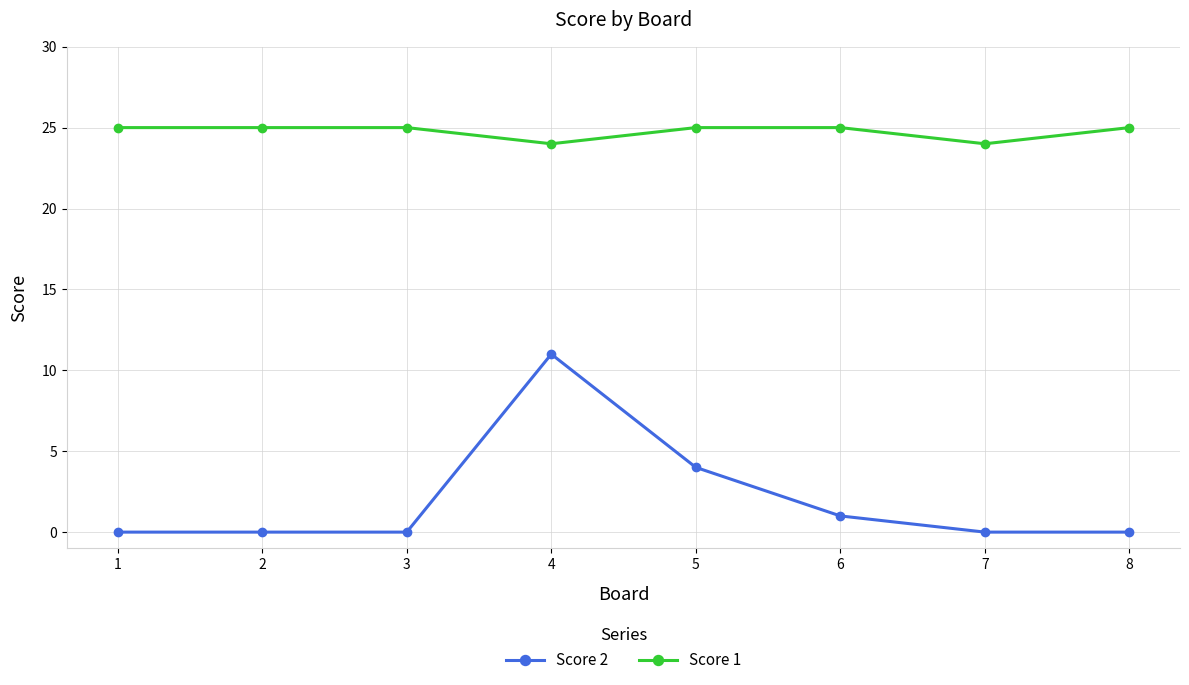

What is the maximum value shown in the chart?

25